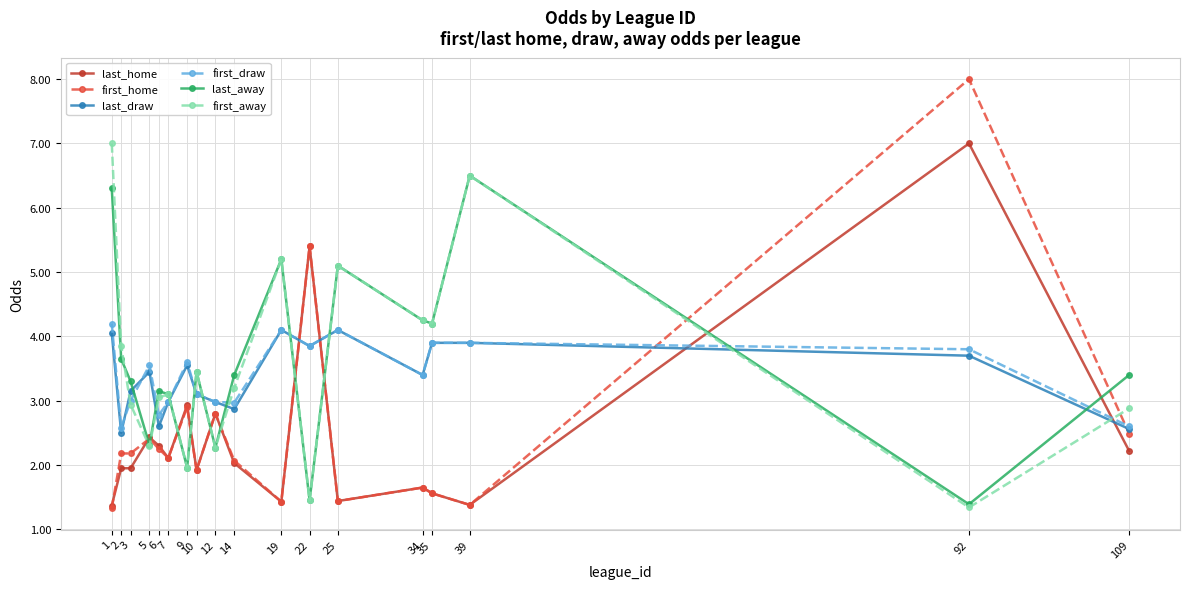

What is the approximate value of first_draw at 109?

2.6